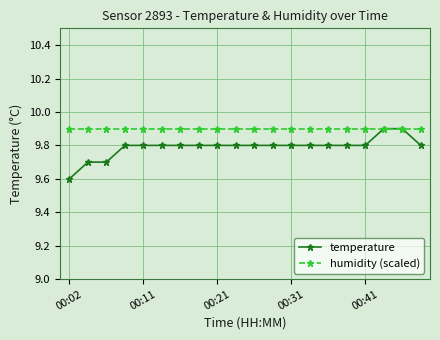

How many categories are shown in the chart?

20